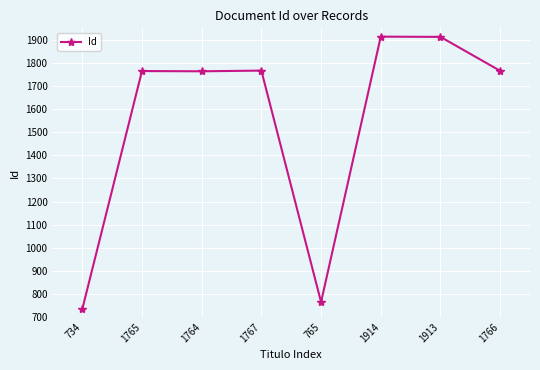

True or false: the data shows 759 at 1764.

False